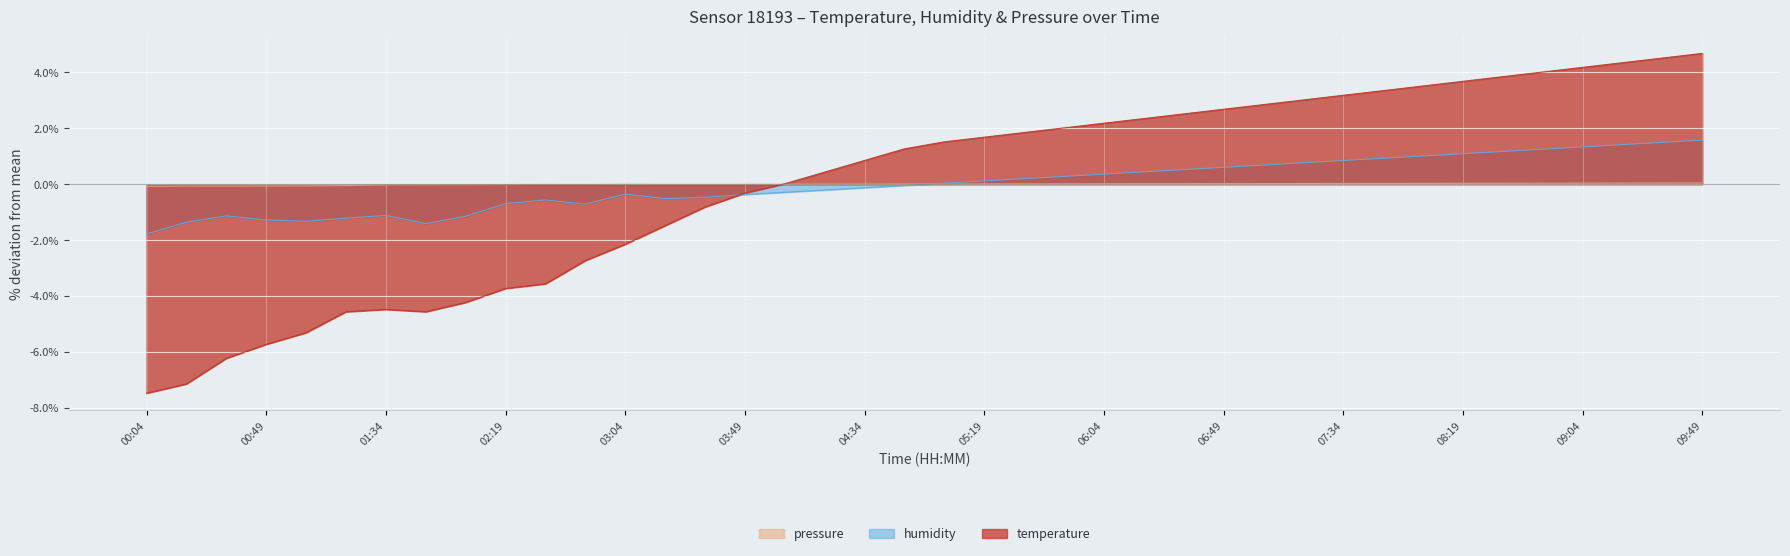

True or false: temperature and humidity cross at least once.

True